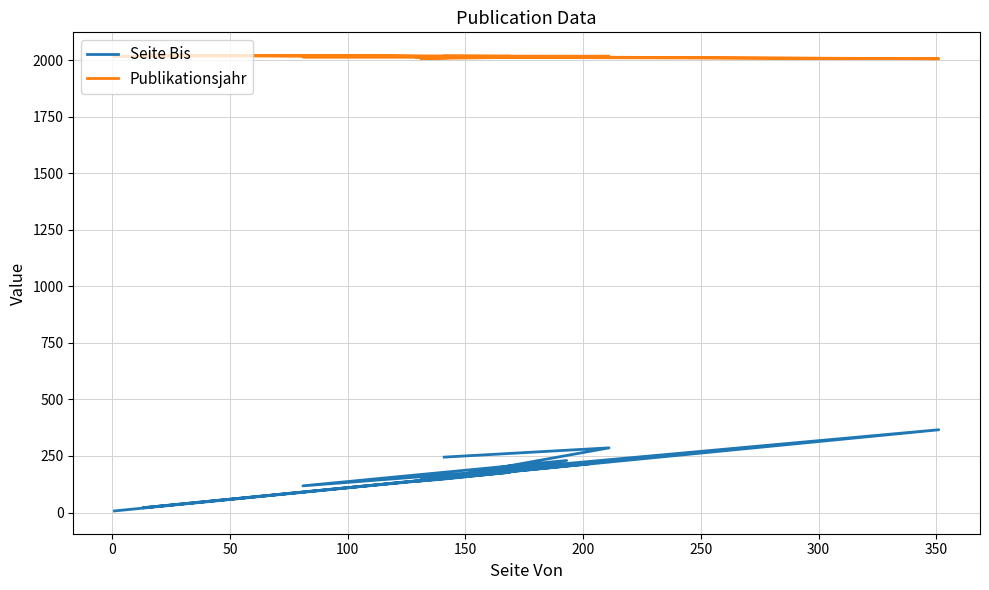

List the series in order of their peak value, lowest first.

Seite Bis, Publikationsjahr